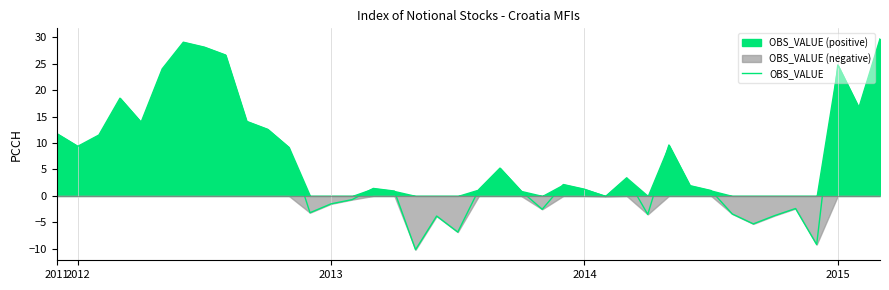

What is the label of the 22nd point from the right?

18